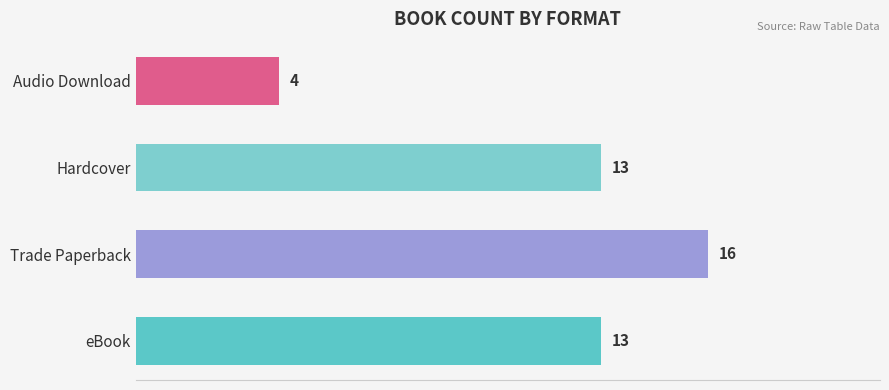

What is the difference between the maximum and minimum values?

12